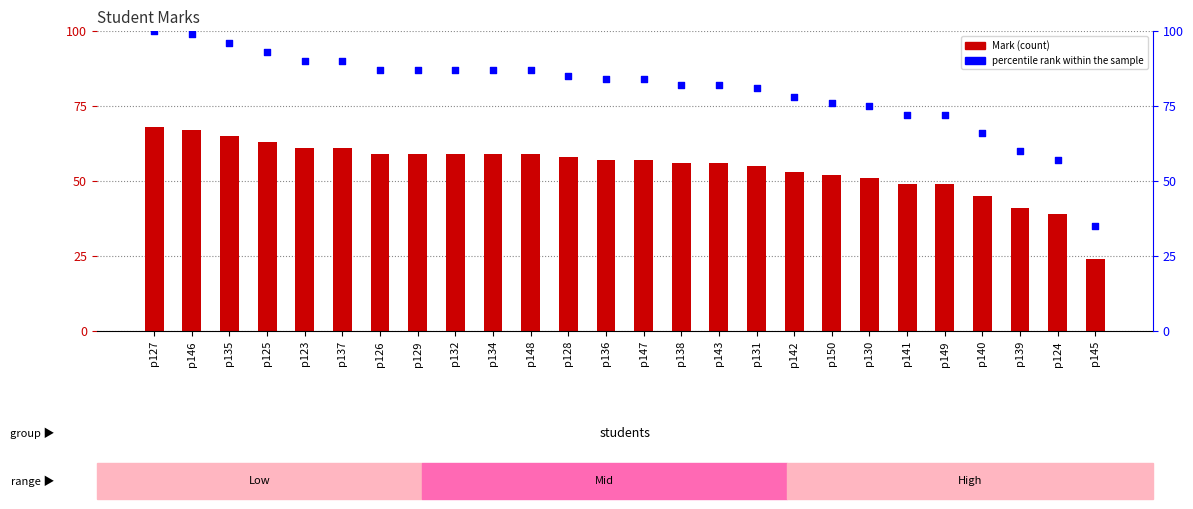

What is the total value across all series at p136?

141